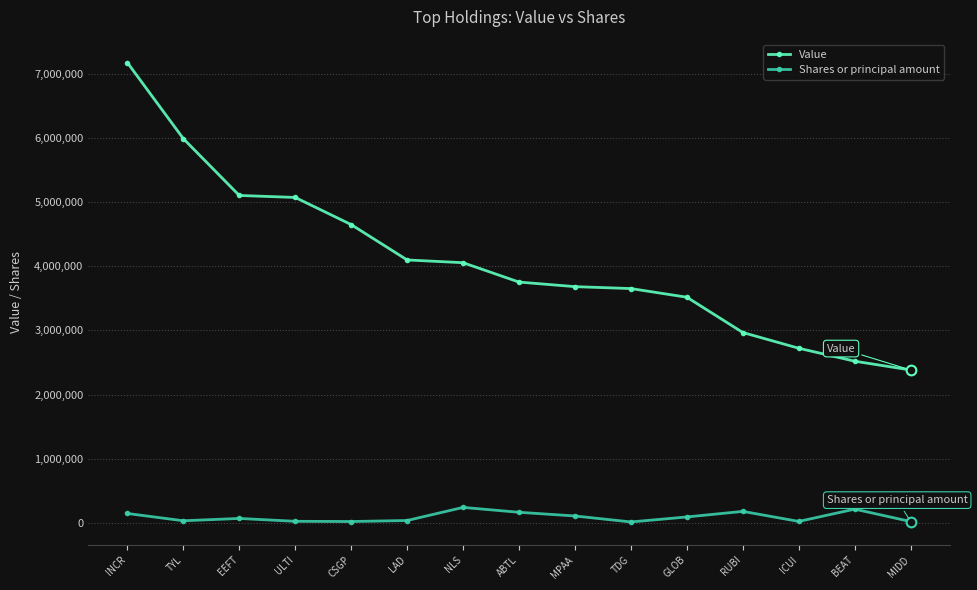

Rank the series by their average value, from highest to lowest.

Value, Shares or principal amount